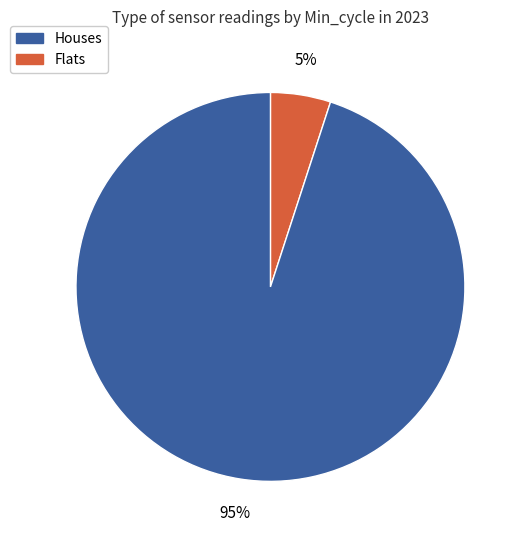

To the nearest percent, what is the average slice percentage?

50%